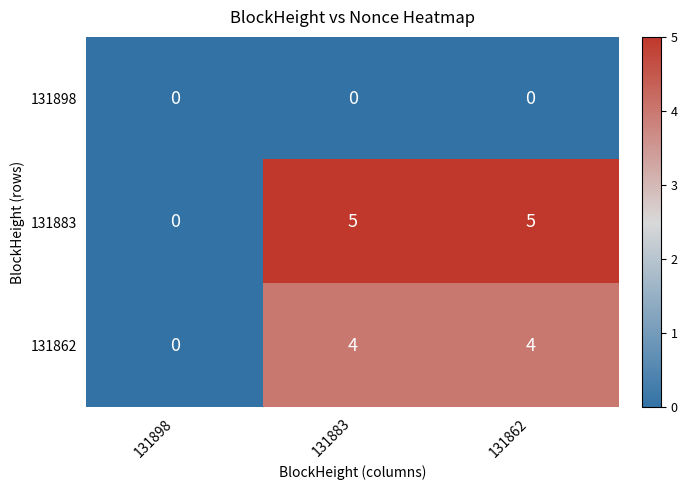

How many distinct data groups are displayed?

3